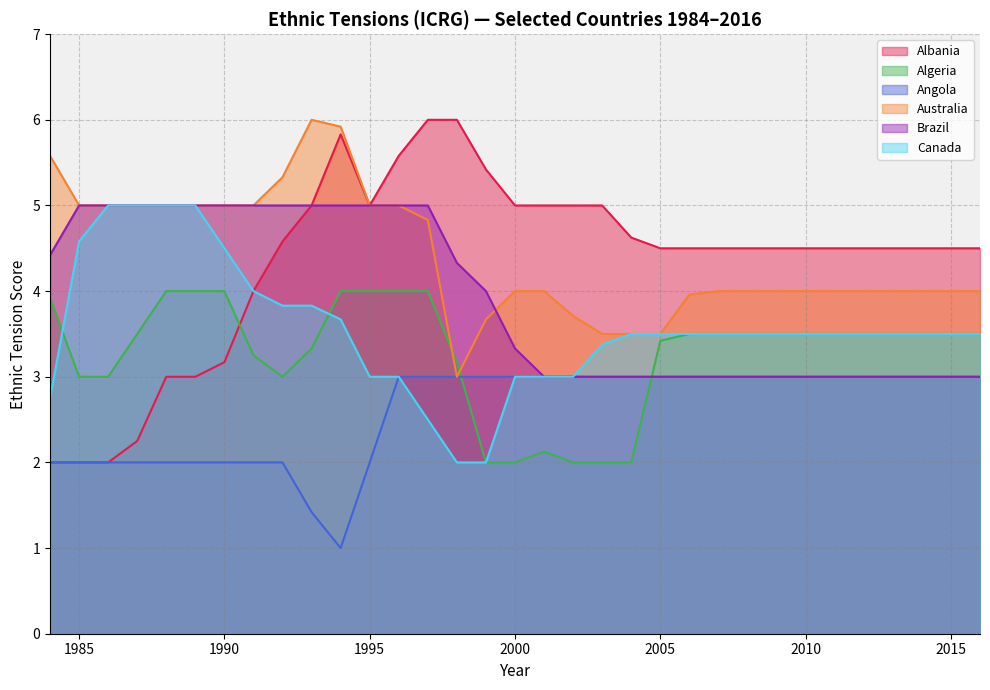

The Algeria series shows 1.3 at 1999. True or false?

False